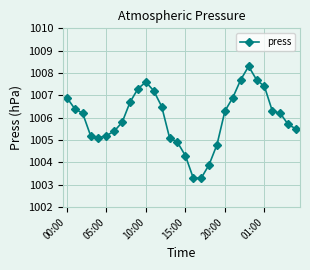

What is the smallest value displayed?

1003.3